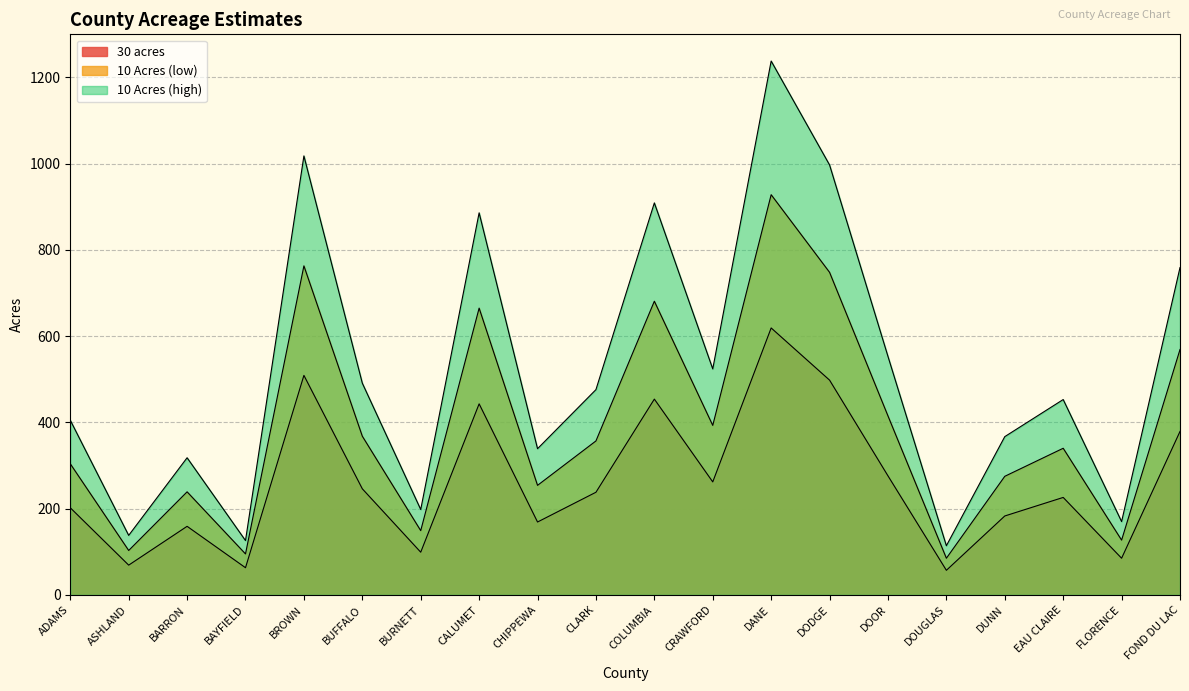

True or false: 30 acres has more than 0 points higher than both neighbors.

True